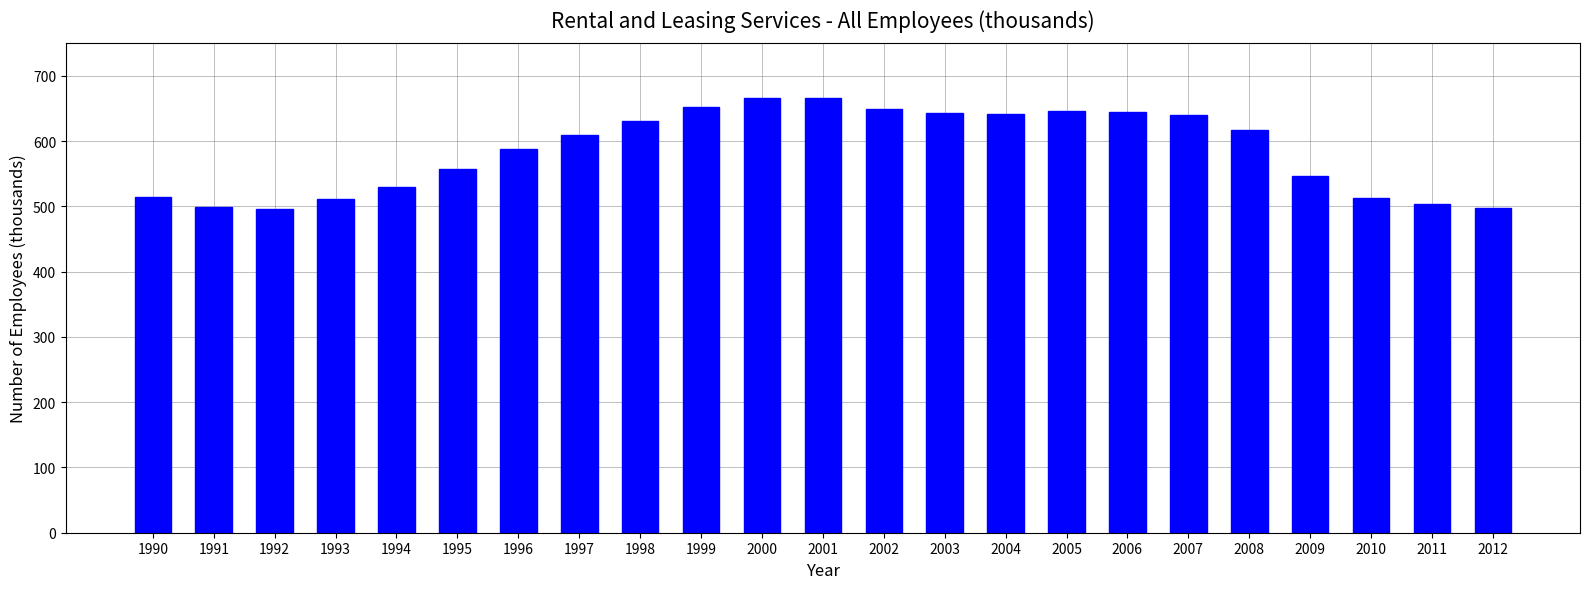

What is the value of the 2nd bar from the left?

499.4